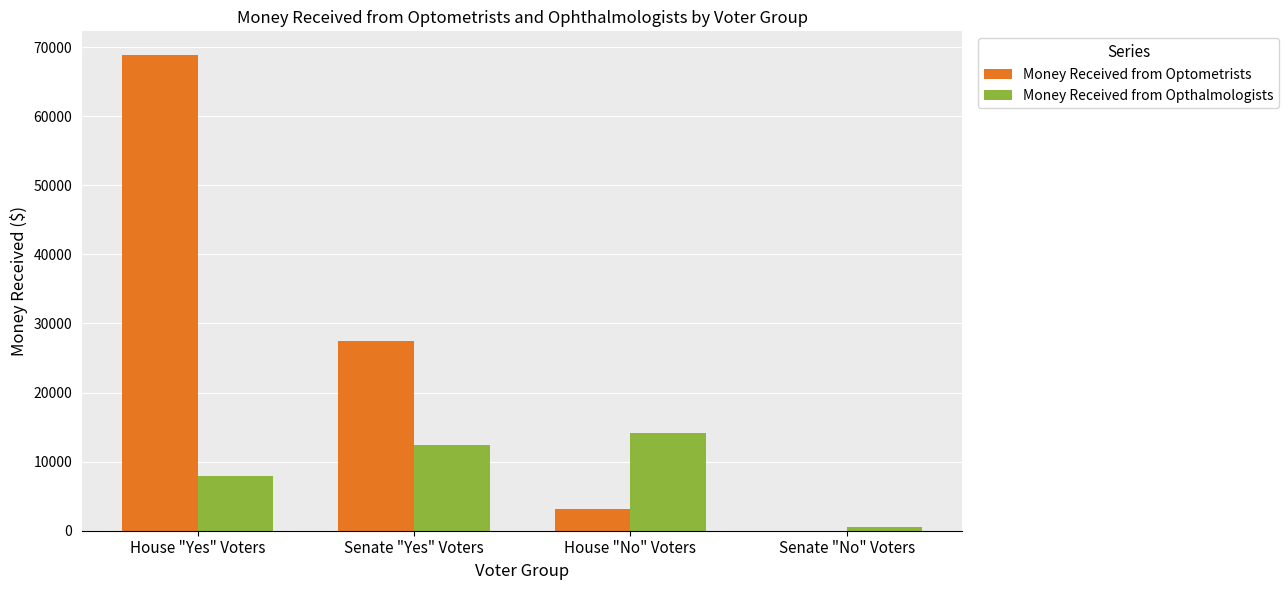

What is the sum of all Money Received from Opthalmologists values?

35001